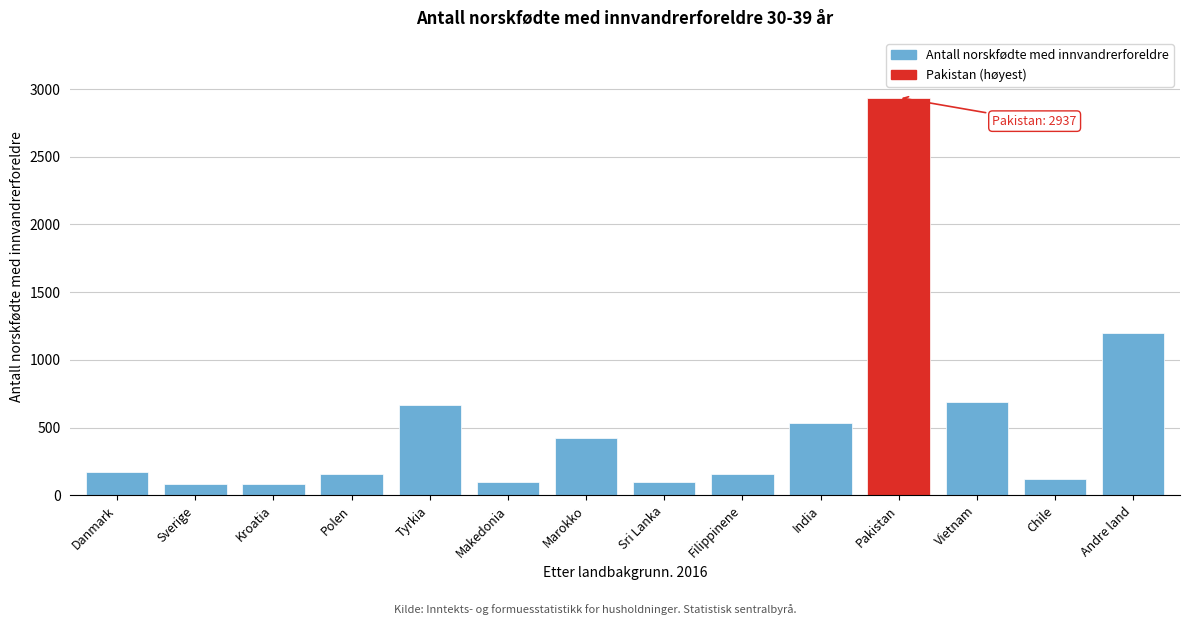

At which label is the value closest to 1511?

Andre land